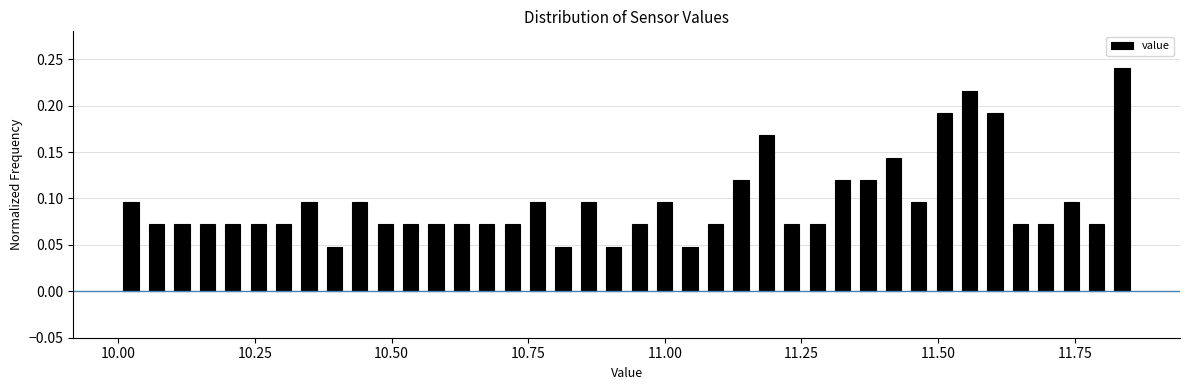

Around what value on the x-axis is the tallest bar? Give the approximate position of its centre, as read against the axis.

11.85